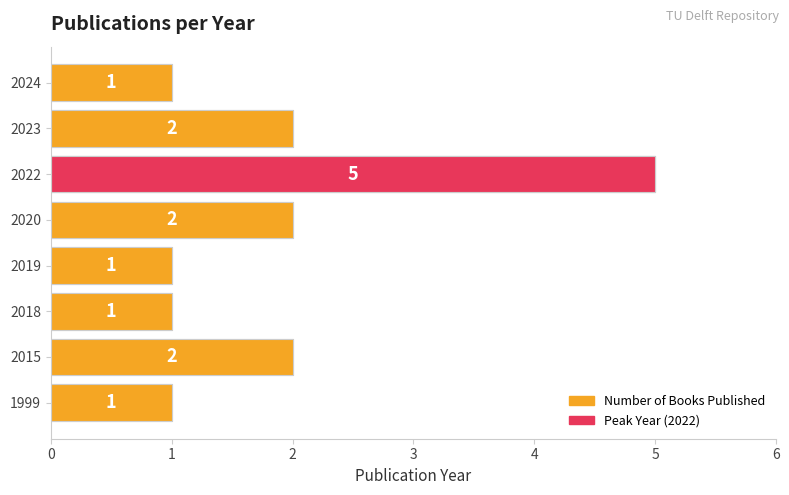

Between 2018 and 2022, which is larger?

2022